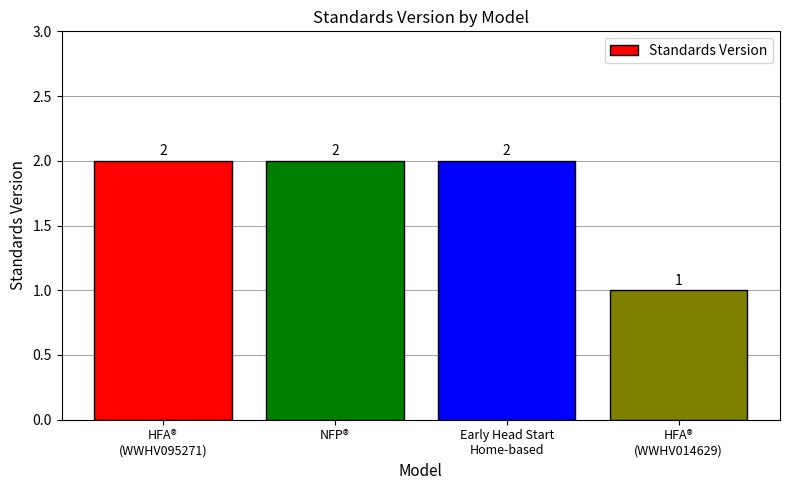

Which label corresponds to the smallest value in the chart?

HFA®
(WWHV014629)